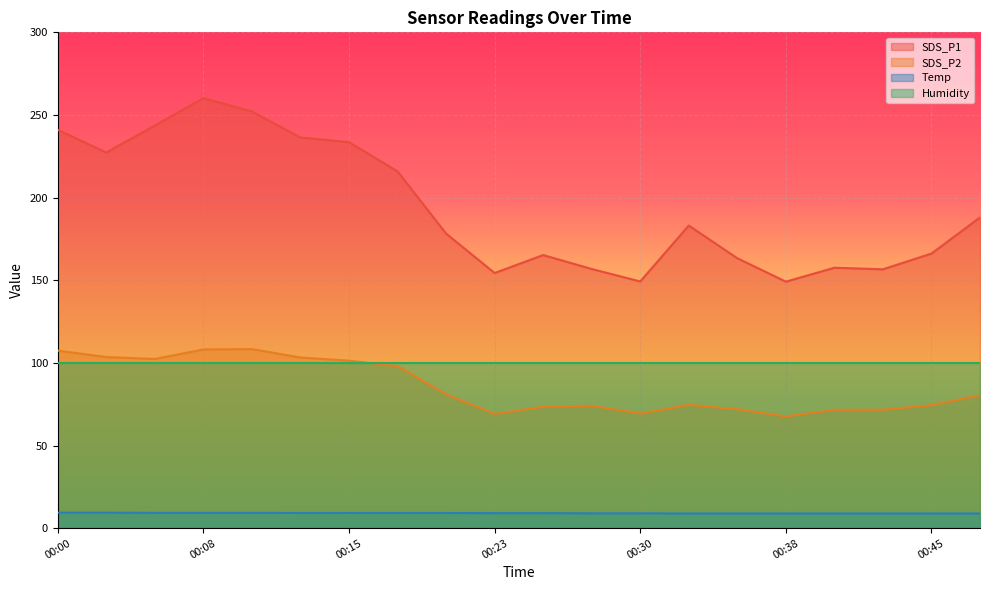

At which category is the sum across all series the highest?

00:08